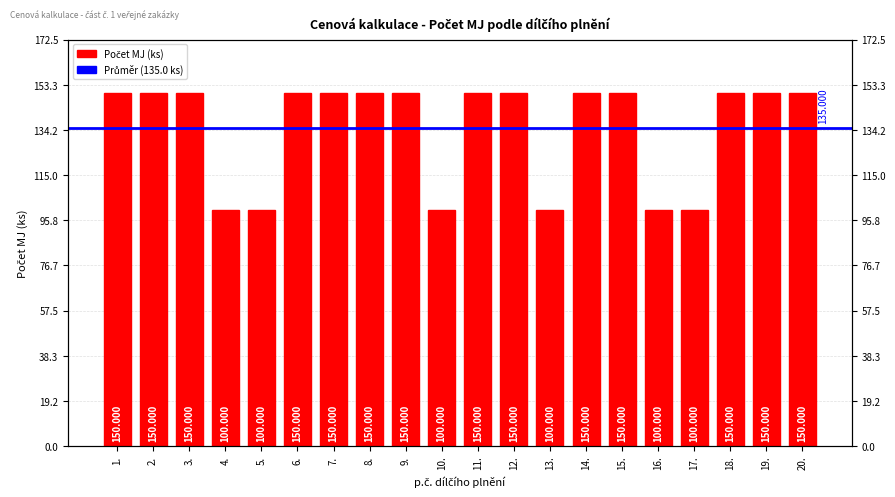

Reading left to right, list all the values displayed in this chart.

150	150	150	100	100	150	150	150	150	100	150	150	100	150	150	100	100	150	150	150